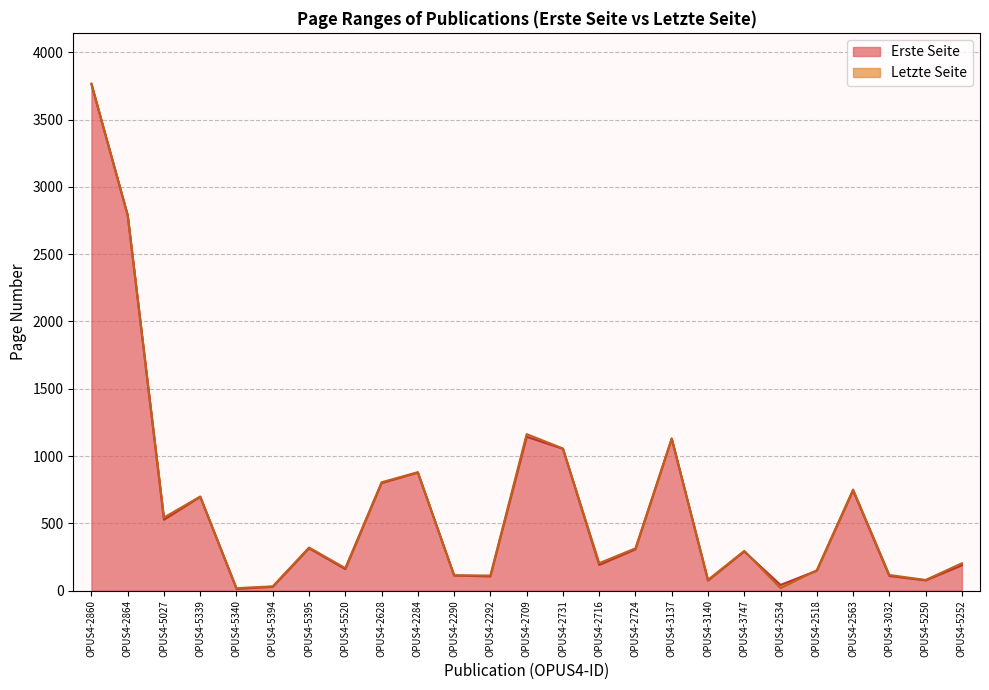

True or false: Erste Seite has a value of 4147 at OPUS4-2864.

False